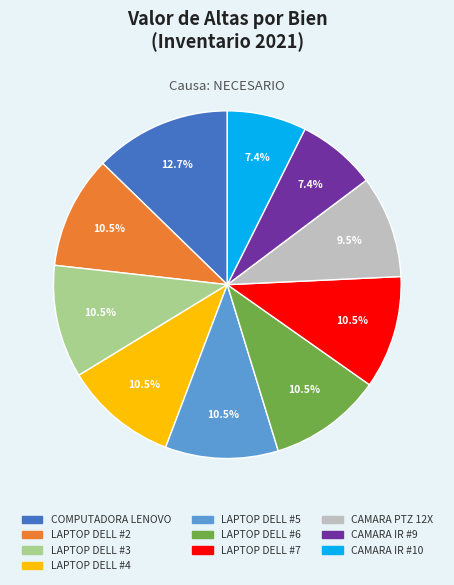

Count the number of slices in the pie.

10